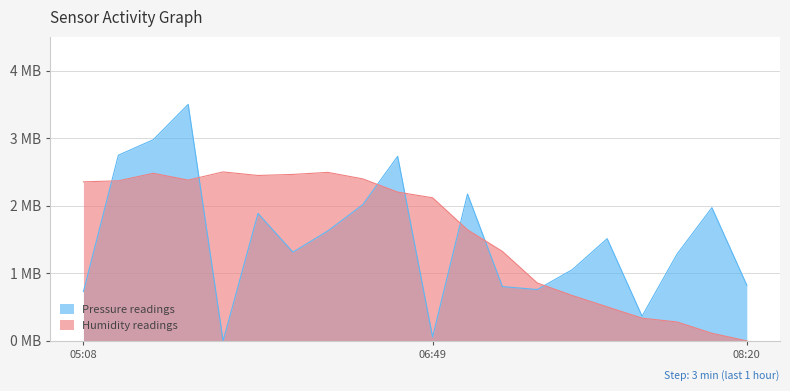

What is the sum of the humidity values at 07:40 and 06:29?

2.9